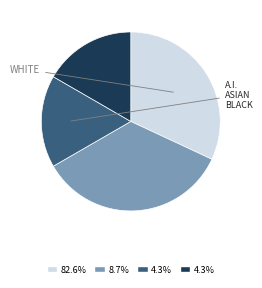

Does any single category account for the majority?

No